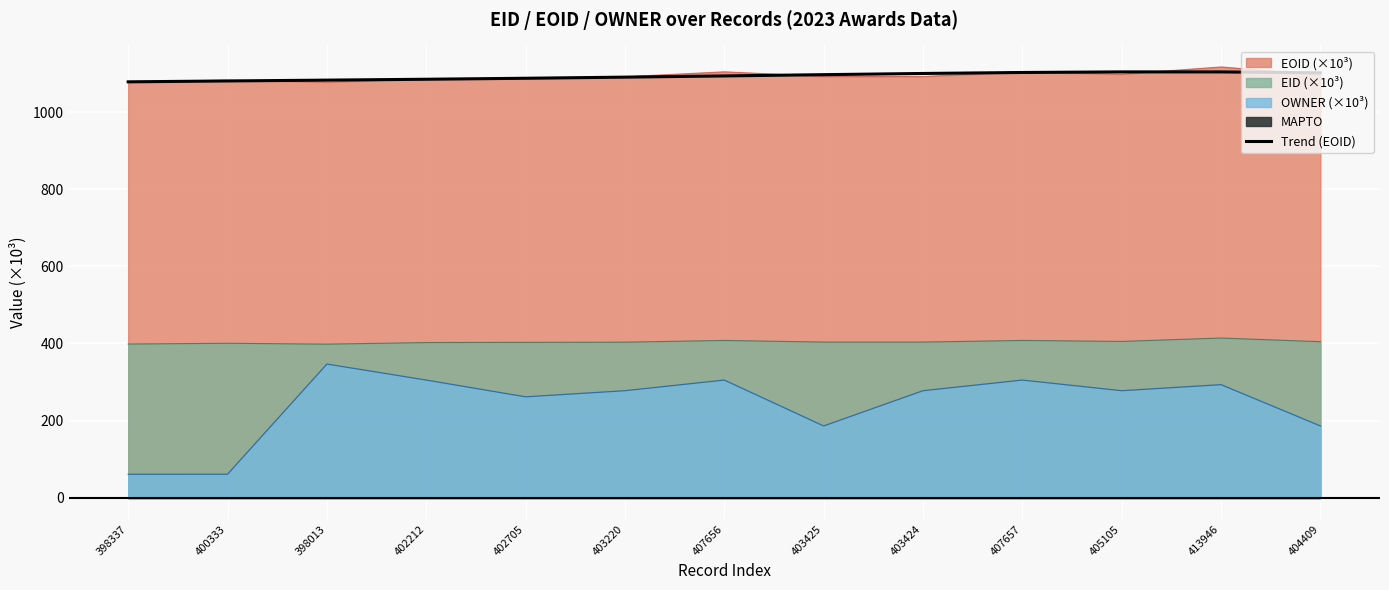

Reading left to right, what are all the values shown in this chart?

398337=1078.3	400333=1080.6	398013=1082.8	402212=1085.0	402705=1087.6	403220=1090.5	407656=1093.7	403425=1096.9	403424=1100.0	407657=1102.6	405105=1104.1	413946=1104.1	404409=1101.7